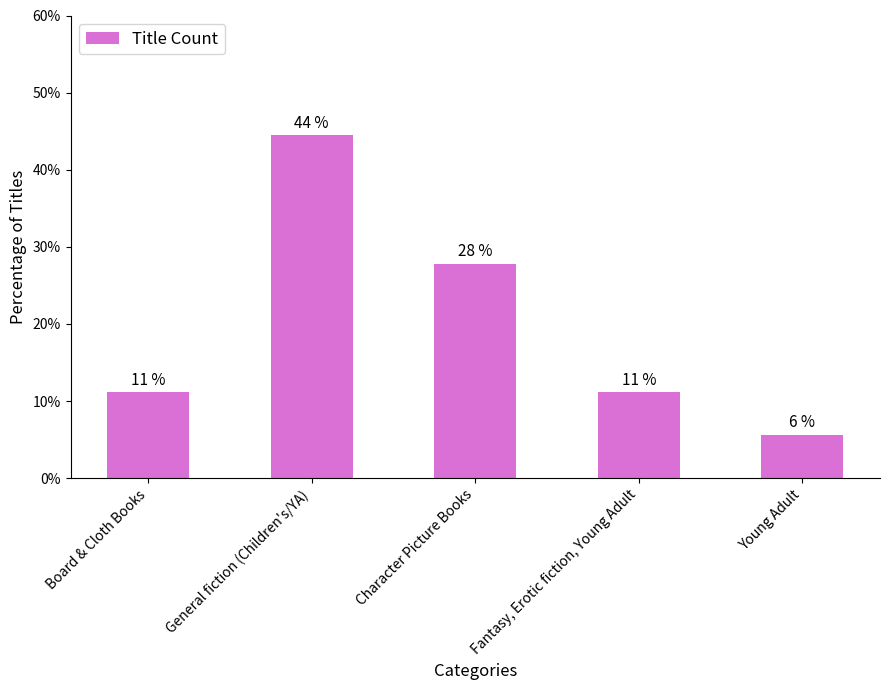

List the labels in order of value, largest first.

General fiction (Children's/YA), Character Picture Books, Board & Cloth Books, Fantasy, Erotic fiction, Young Adult, Young Adult